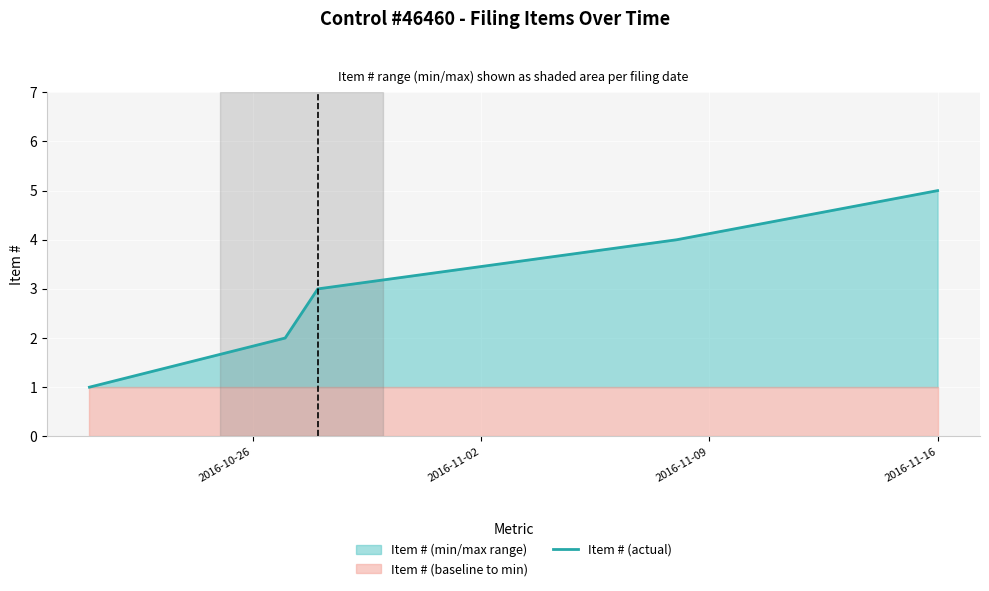

Reading left to right, what are all the values shown in this chart?

1	2	3	4	5